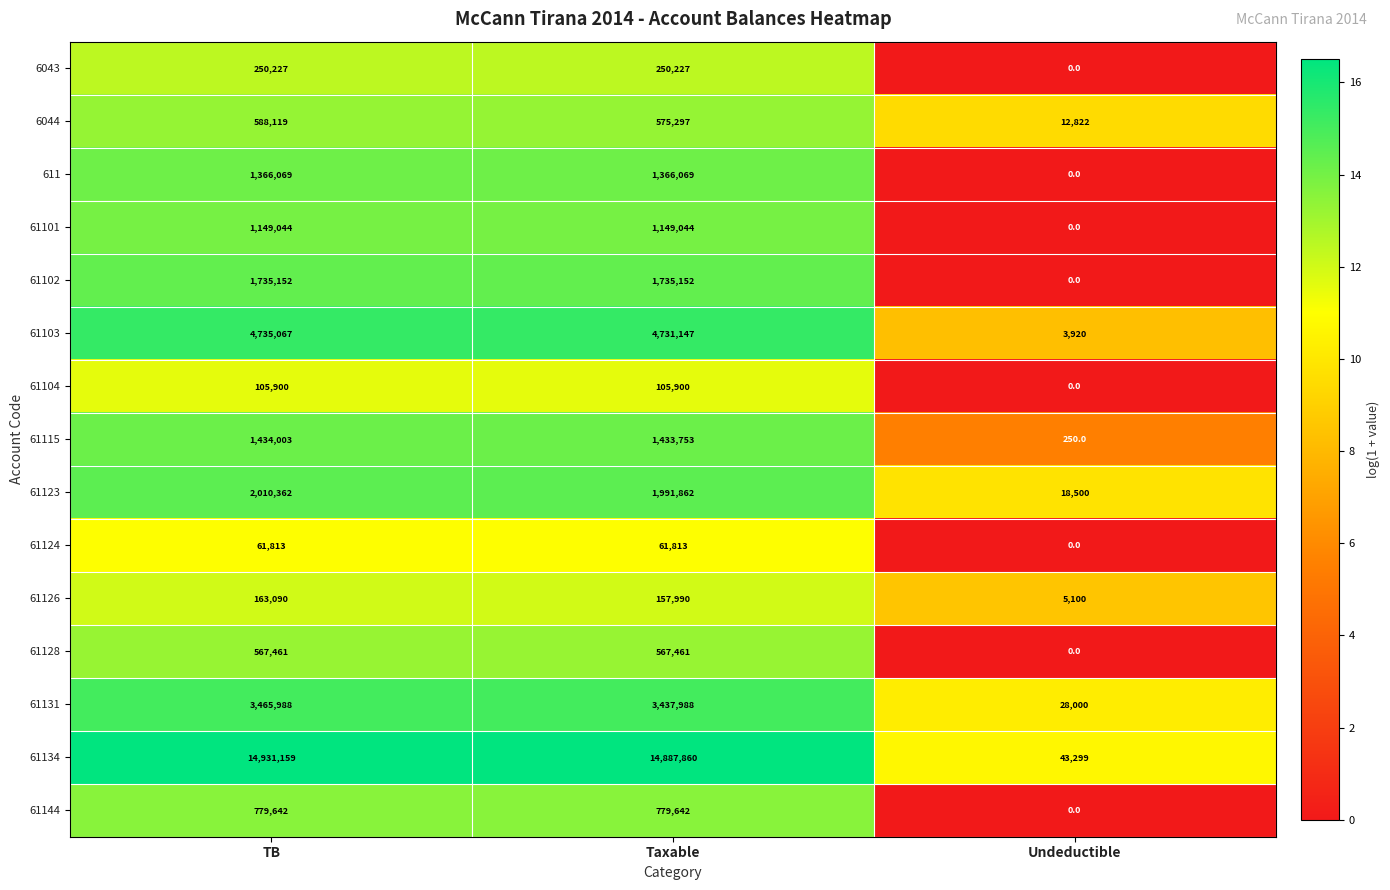

Count the number of data series in this chart.

15